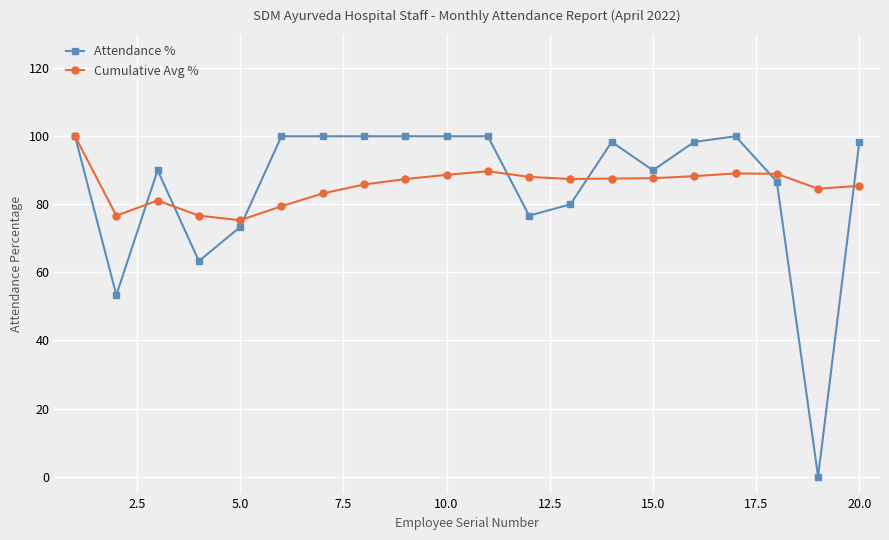

What is the difference between the maximum and minimum values in the Attendance % series?

100.0